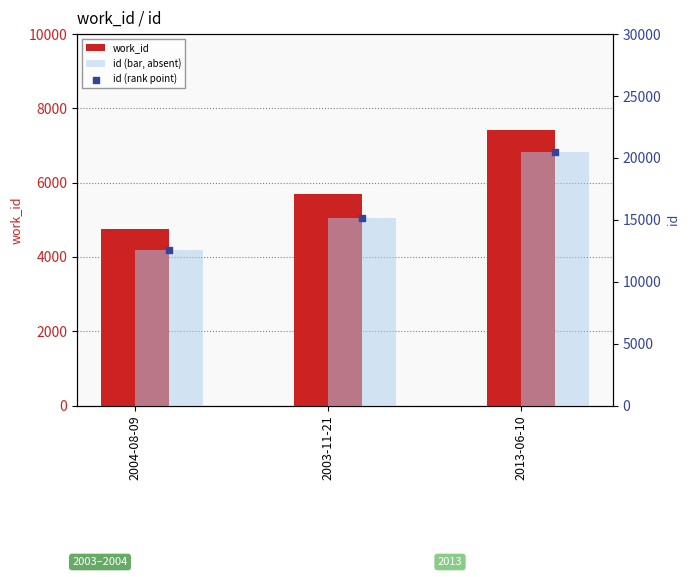

Which series contains the highest Y value?

id